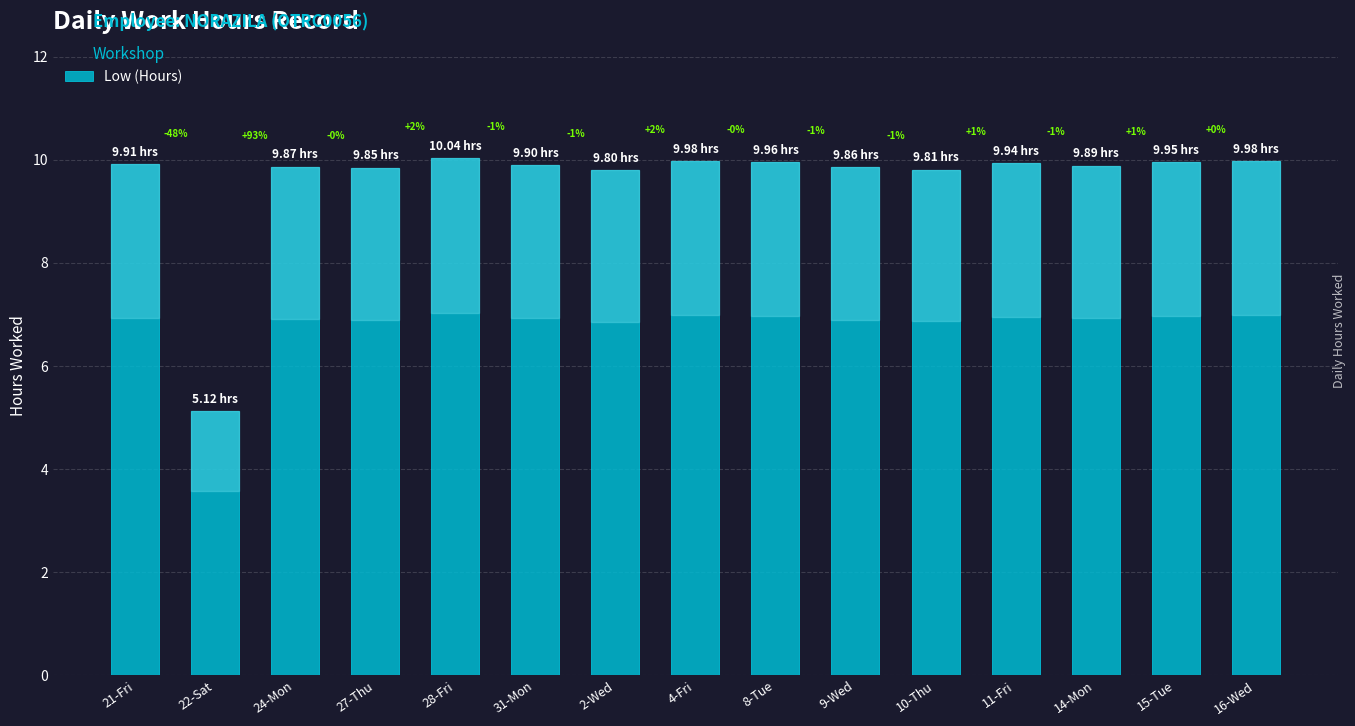

What is the sum of the values at 21-Fri and 16-Wed?

19.9